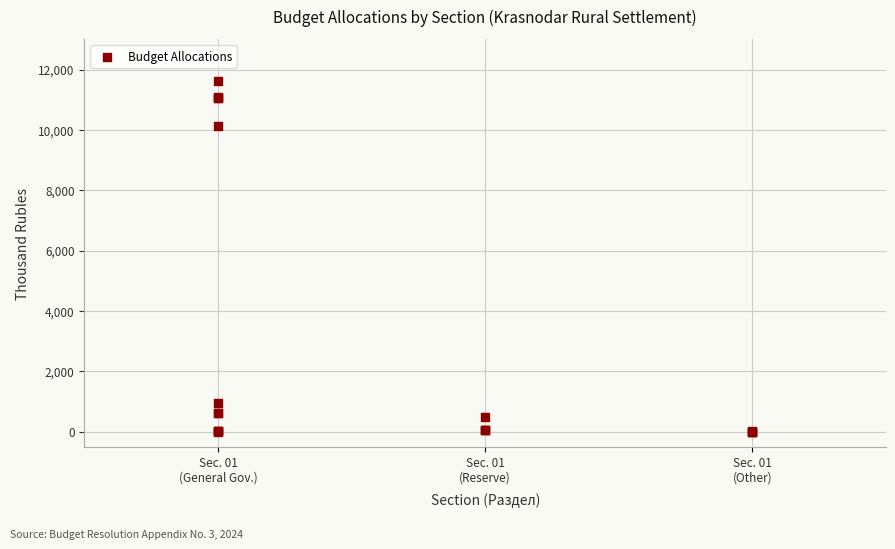

What Y value in the scatter plot is closest to 5812?

10133.6